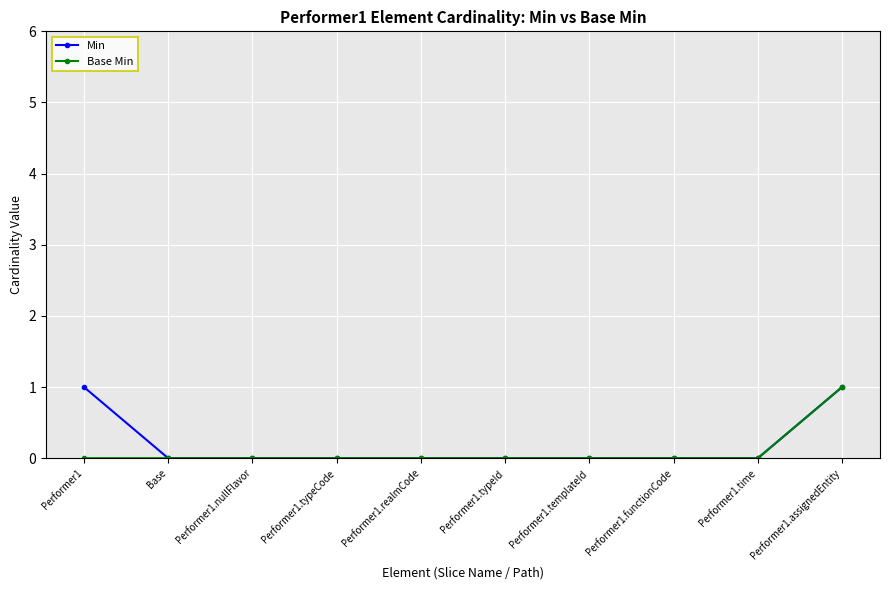

Count the number of data series in this chart.

2